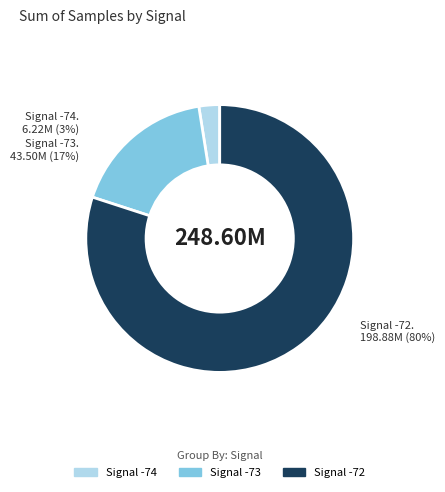

To the nearest percent, what is the difference between the Signal -73 and Signal -72 slice percentages?

63%